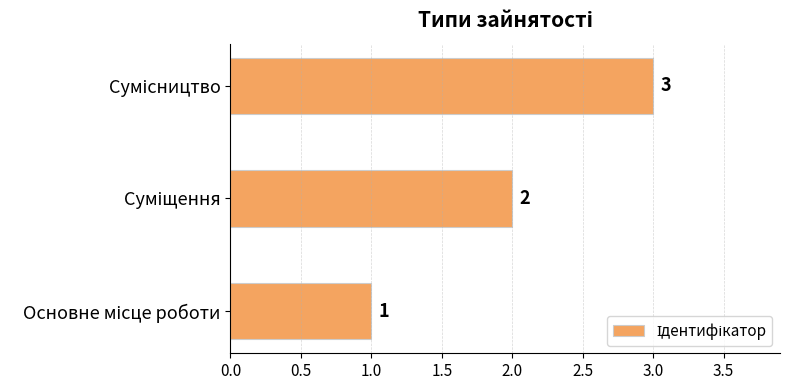

How many series are shown in this chart?

1